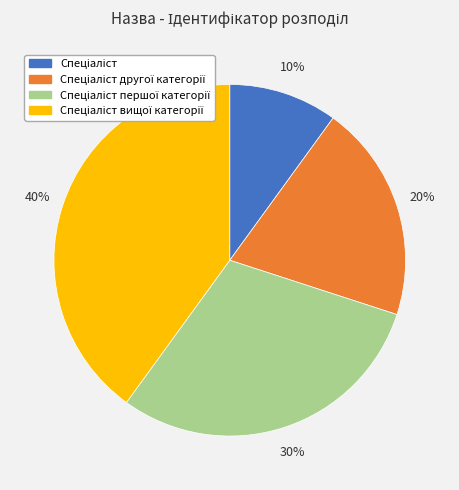

How many segments does this pie chart have?

4